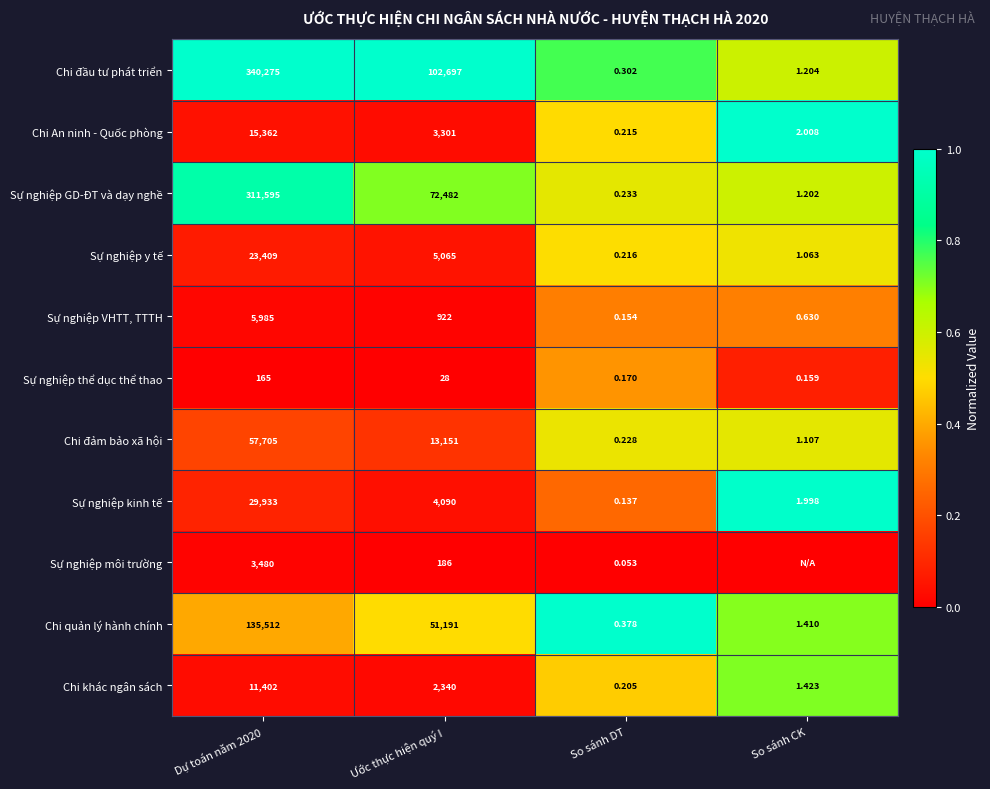

Which series changed the most between Dự toán năm 2020 and Ước thực hiện quý I?

Sự nghiệp GD-ĐT và dạy nghề